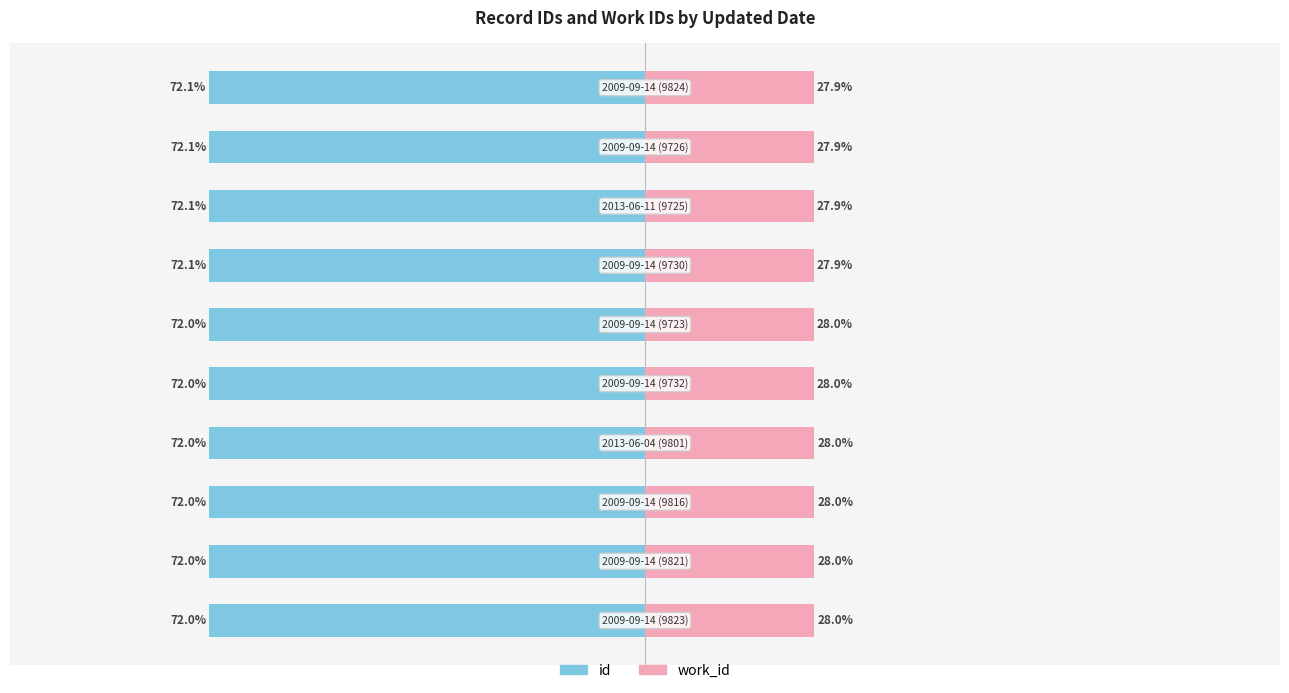

Is the value of id at −75 greater than the value of work_id at −50?

No